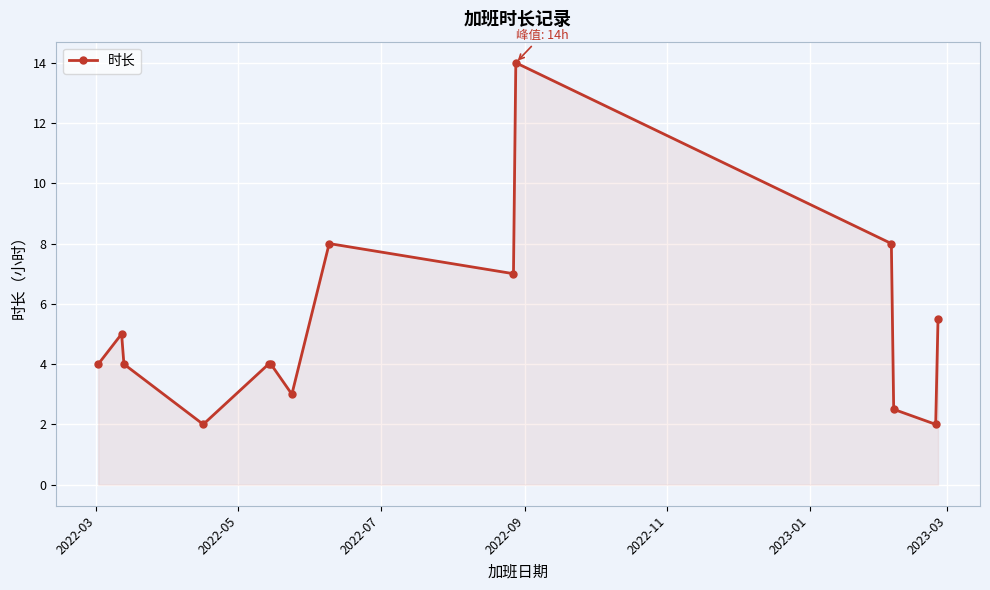

What is the difference between the maximum and second lowest values?

12.0